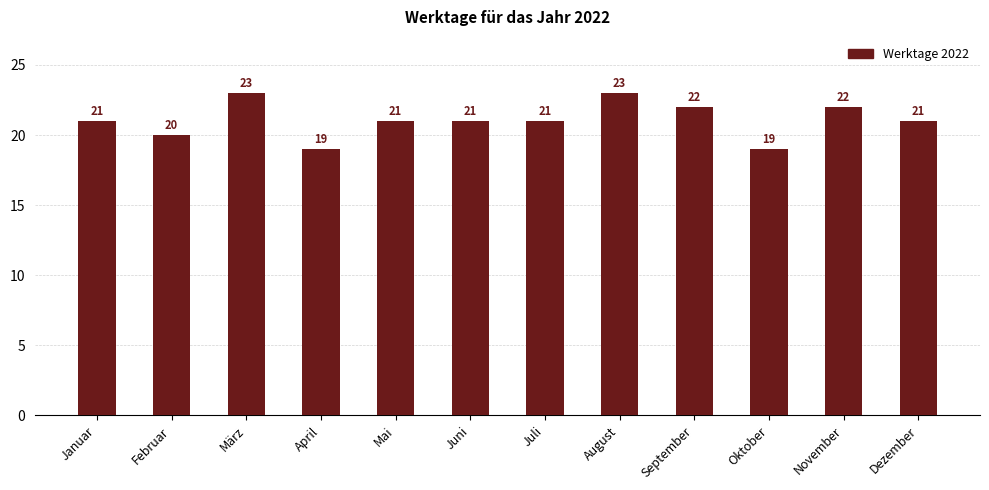

What position from the left is April?

4